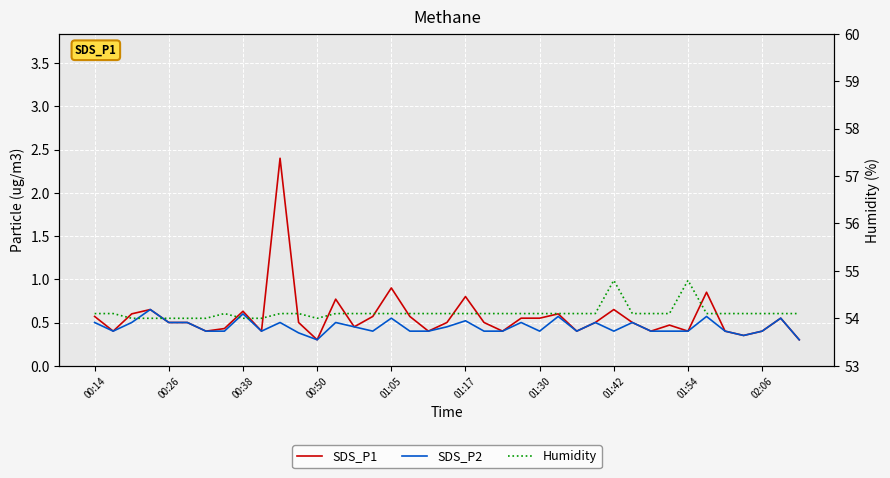

What is the approximate value of Humidity at 31?

54.1